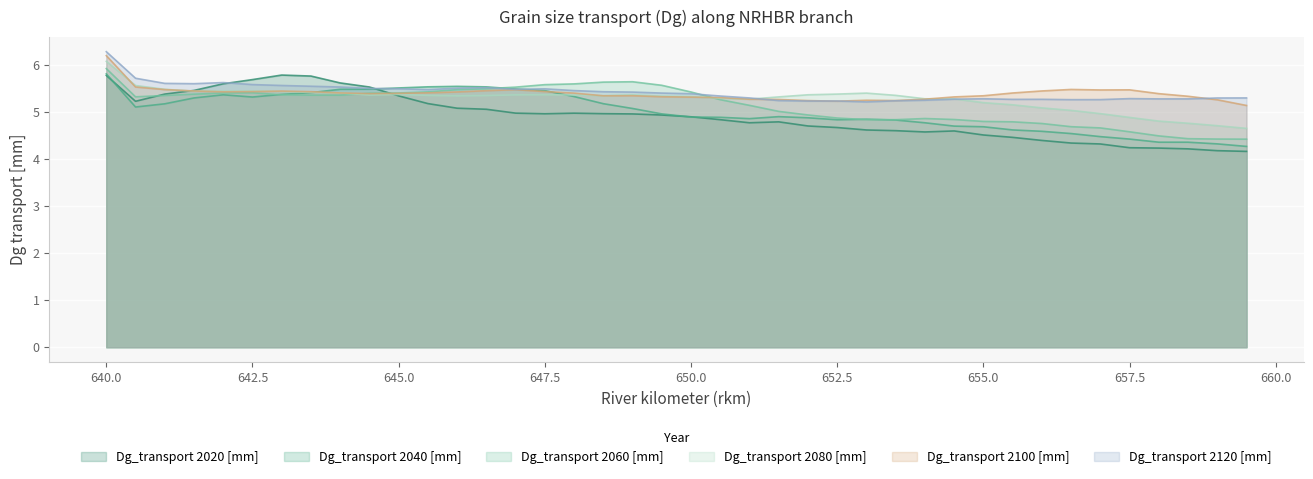

Where is the first local minimum for Dg_transport 2020 [mm]?

640.5